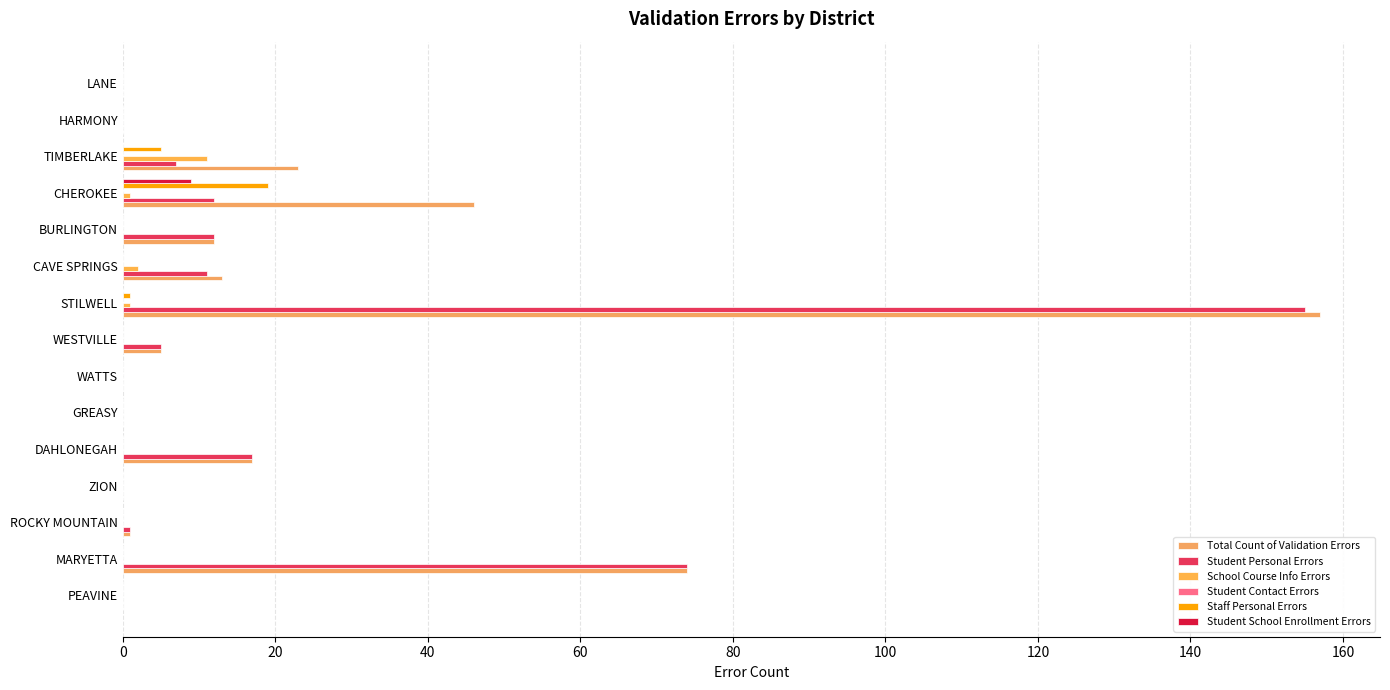

At how many categories does at least one series exceed 80?

1